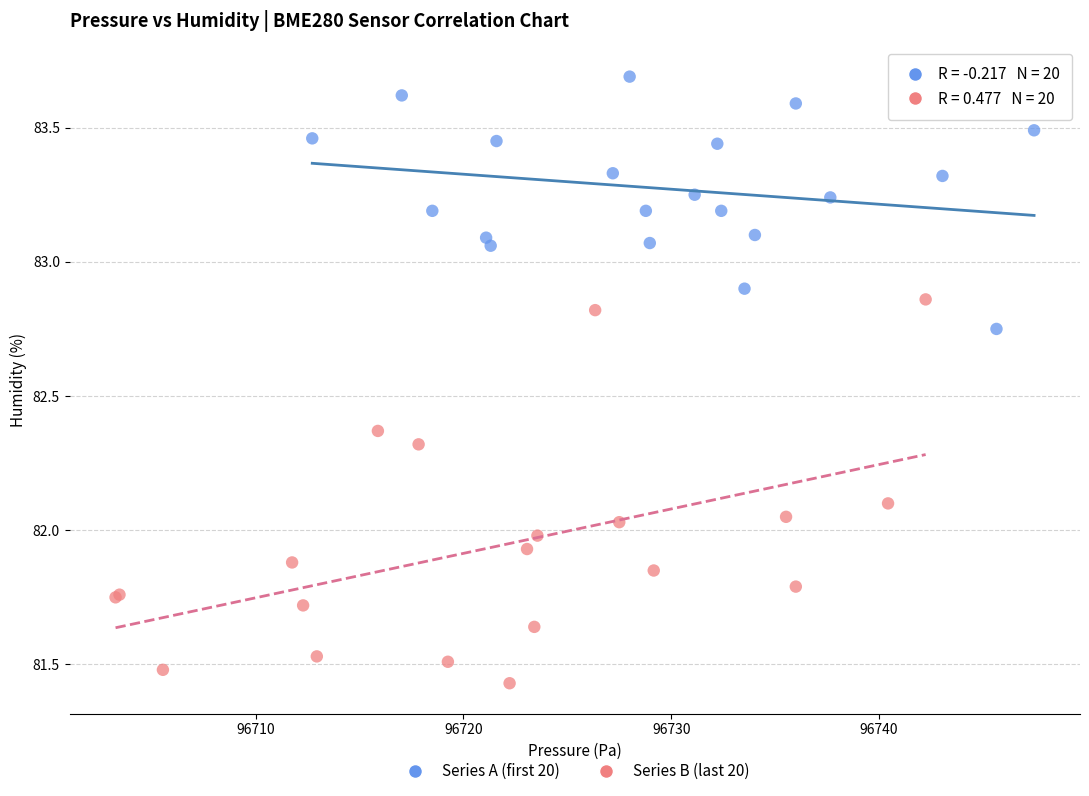

Which series has the largest Y range (max minus min)?

Series B (last 20)